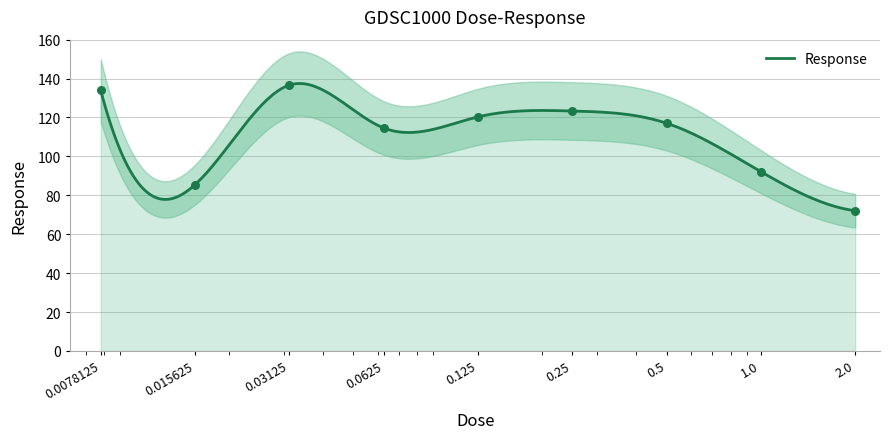

Between 0.0078125 and 2.0, which is larger?

0.0078125